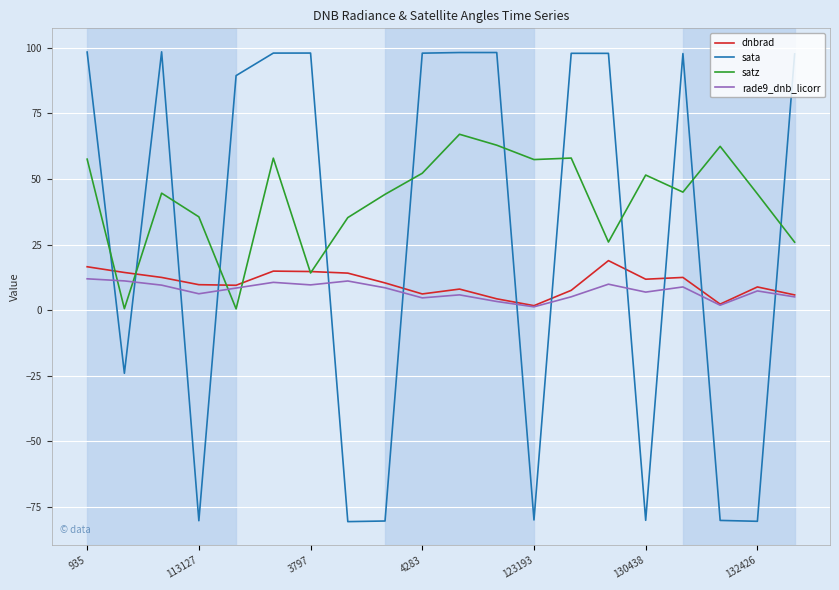

What is the sum of all sata values?

581.5